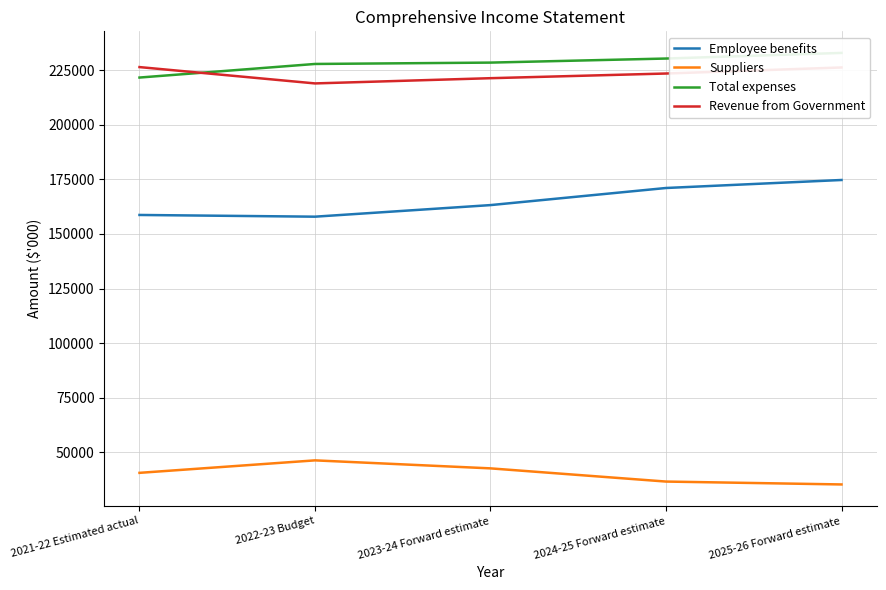

What is the label of the 3rd point from the left?

2023-24 Forward estimate